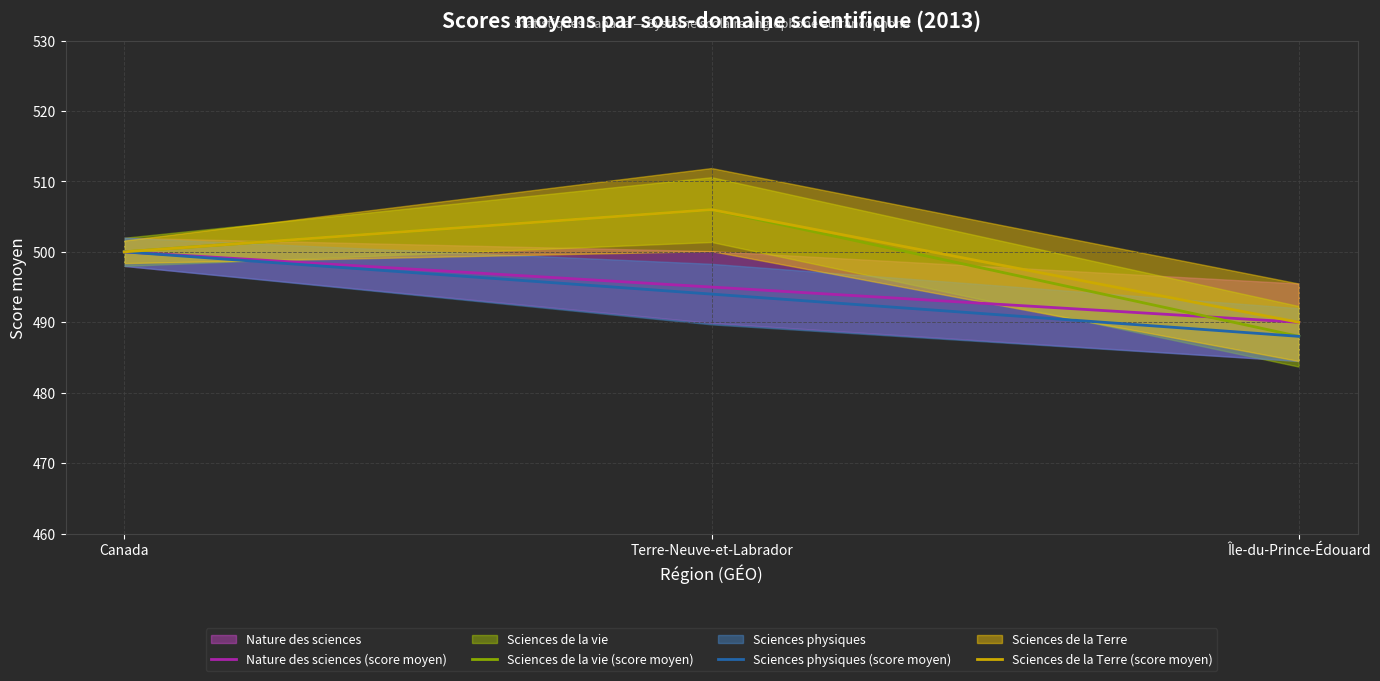

How many lines are shown in the chart?

4